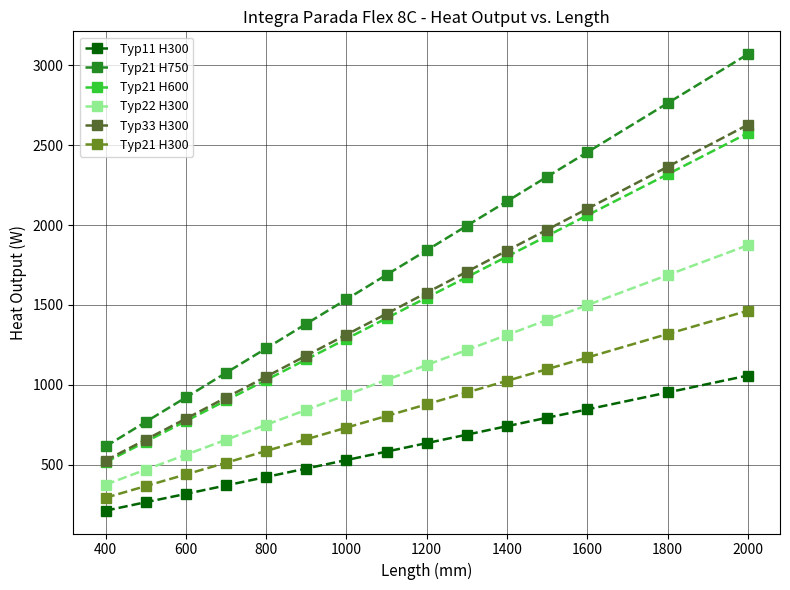

True or false: Typ21 H600 has more than 0 points higher than both neighbors.

False